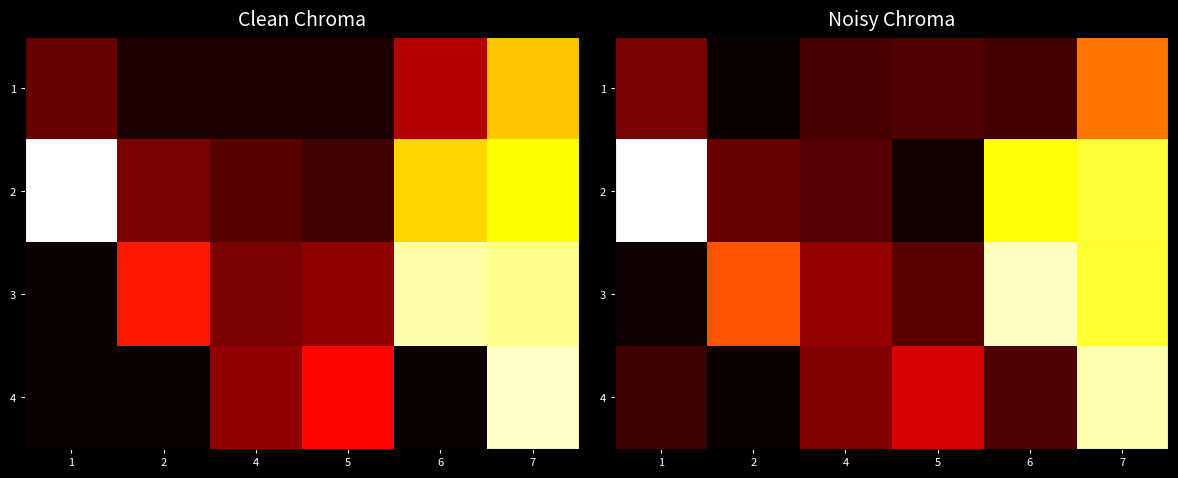

What is the spread (max minus min) of values at 5?

10.5